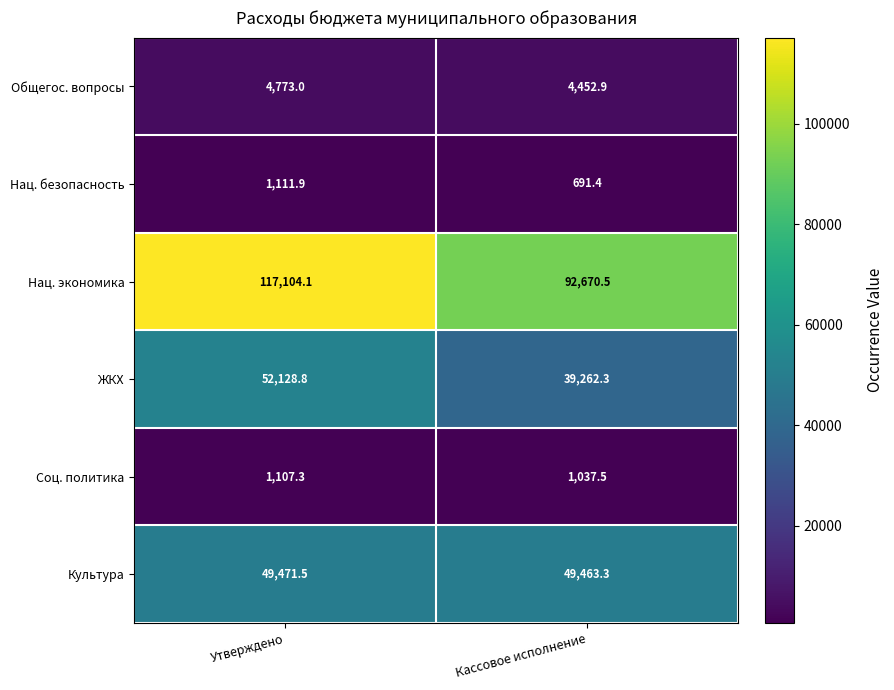

Rank the series by their maximum value, from lowest to highest.

Соц. политика, Нац. безопасность, Общегос. вопросы, Культура, ЖКХ, Нац. экономика